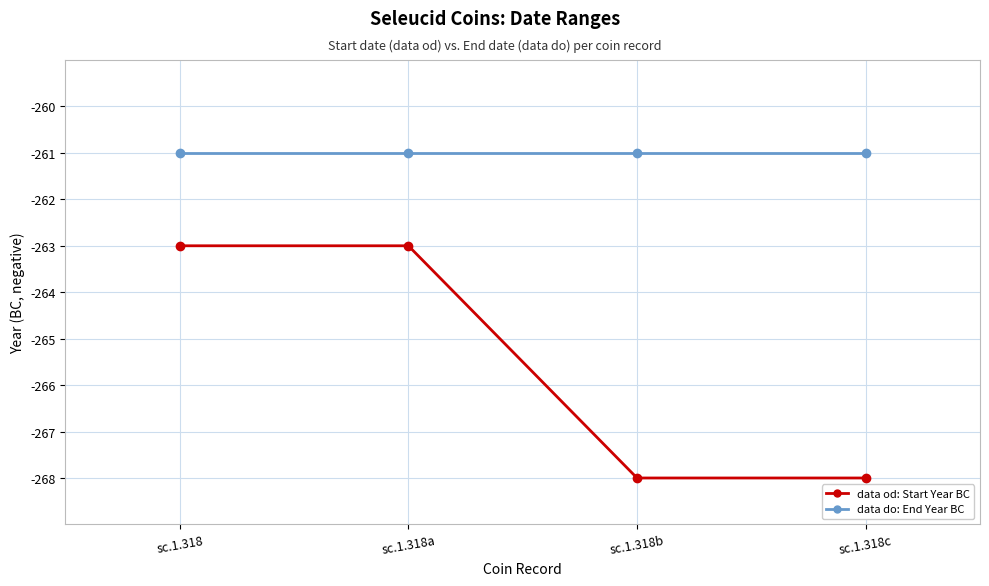

What is the label of the 4th point from the right?

sc.1.318